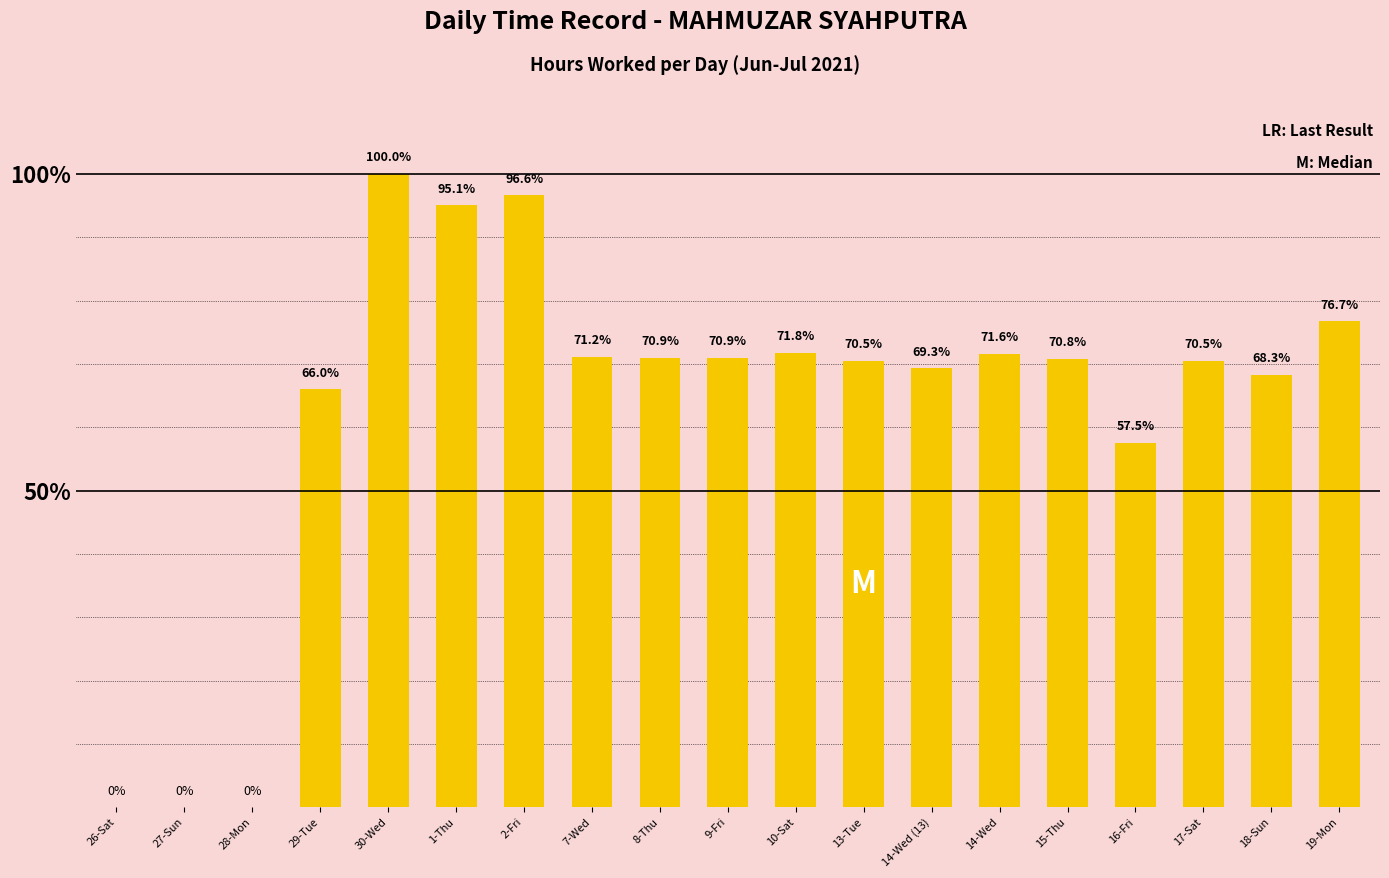

Which label corresponds to the largest value in the chart?

30-Wed